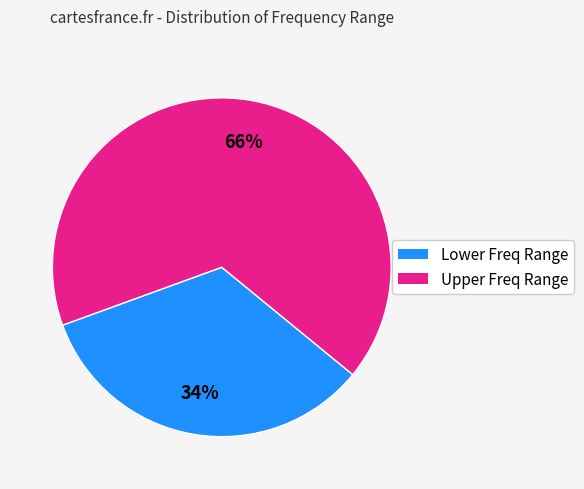

Is there any slice that represents more than half of the pie?

Yes